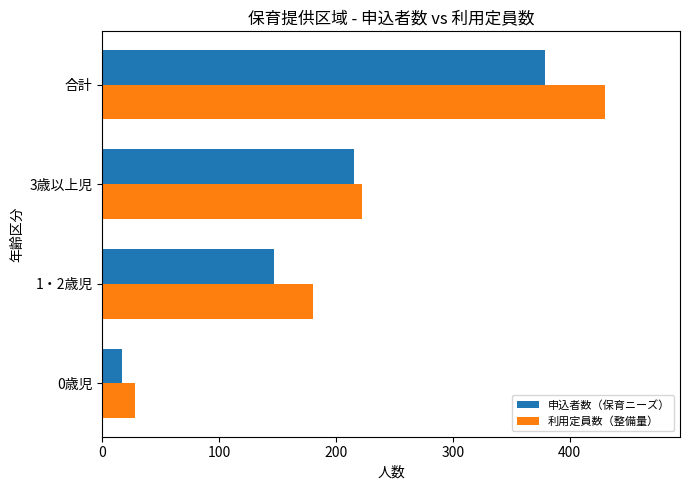

Which series has the largest range (max minus min)?

利用定員数（整備量）